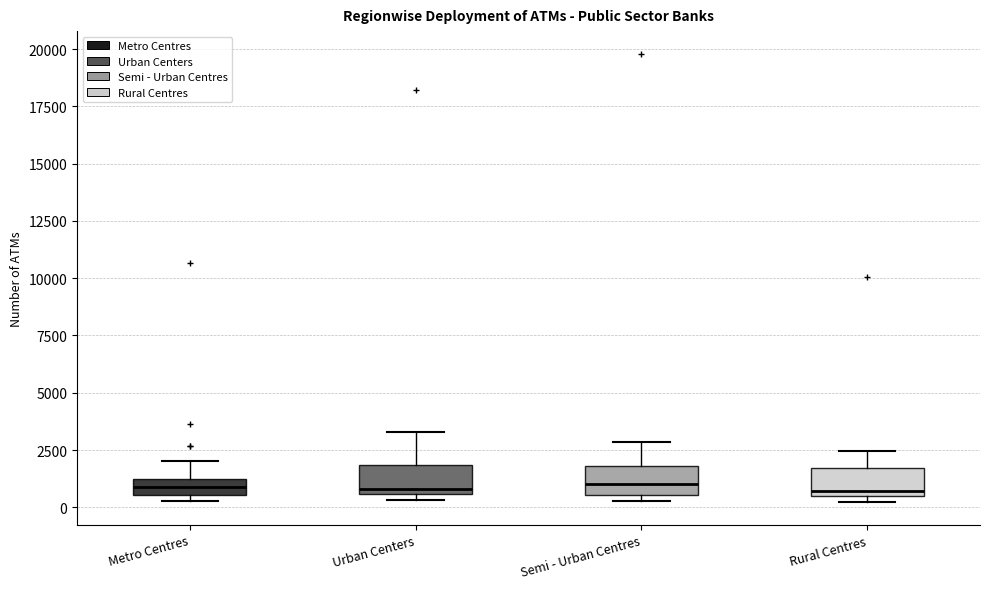

Where is the lower edge of the box for Metro Centres on the y-axis? The values are not printed on the chart, so give them approximately, as read against the axis.

500